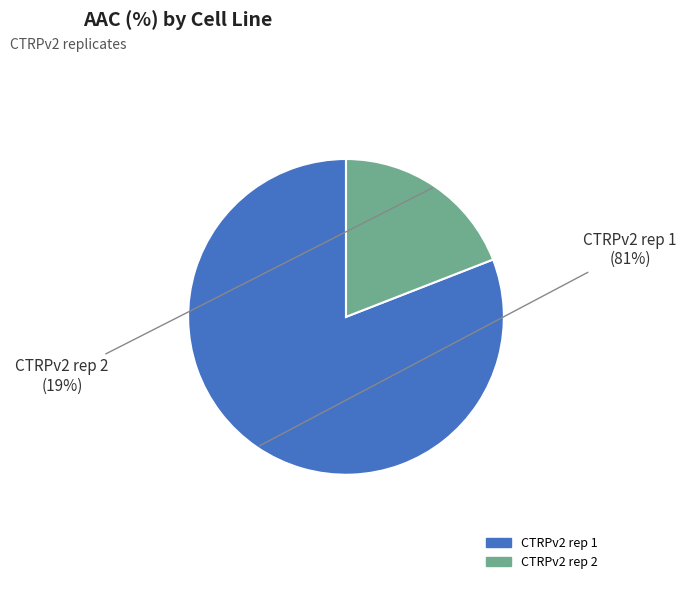

Combined, do CTRPv2 rep 2 and CTRPv2 rep 1 account for over 50%?

Yes